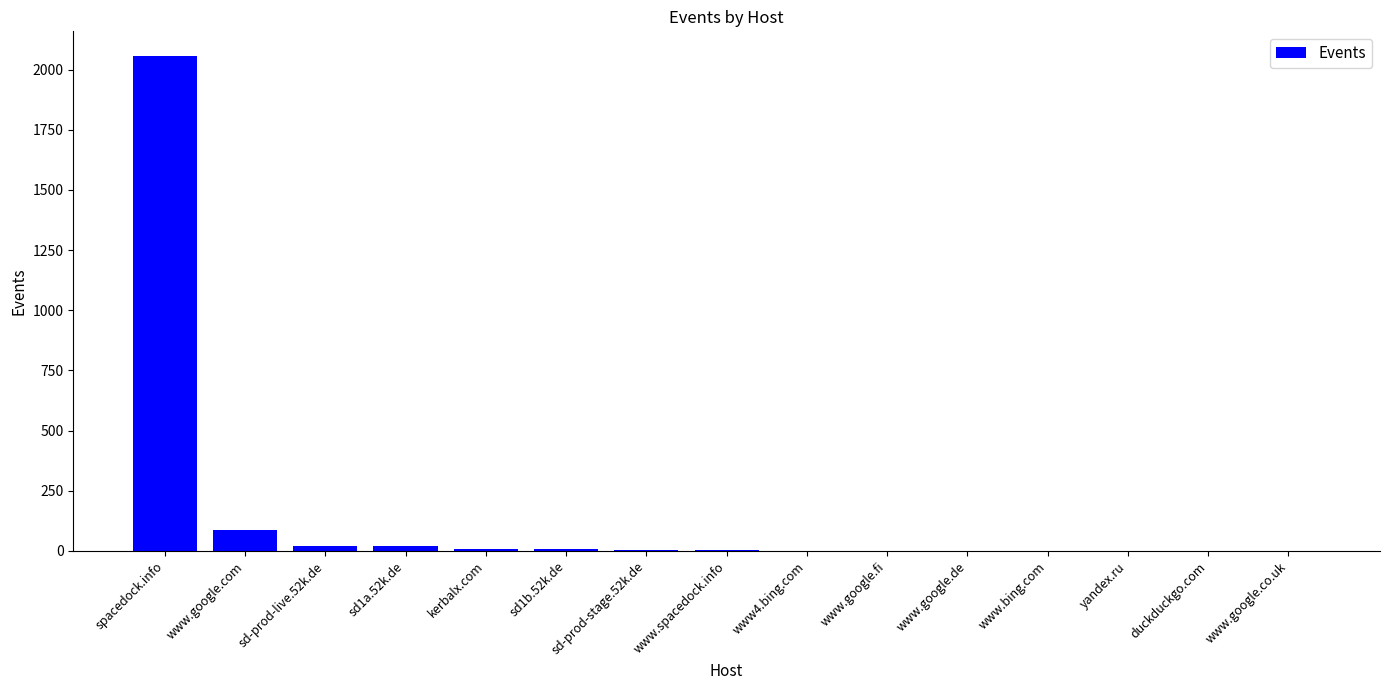

Are the bars grouped side by side (vs. stacked)?

No